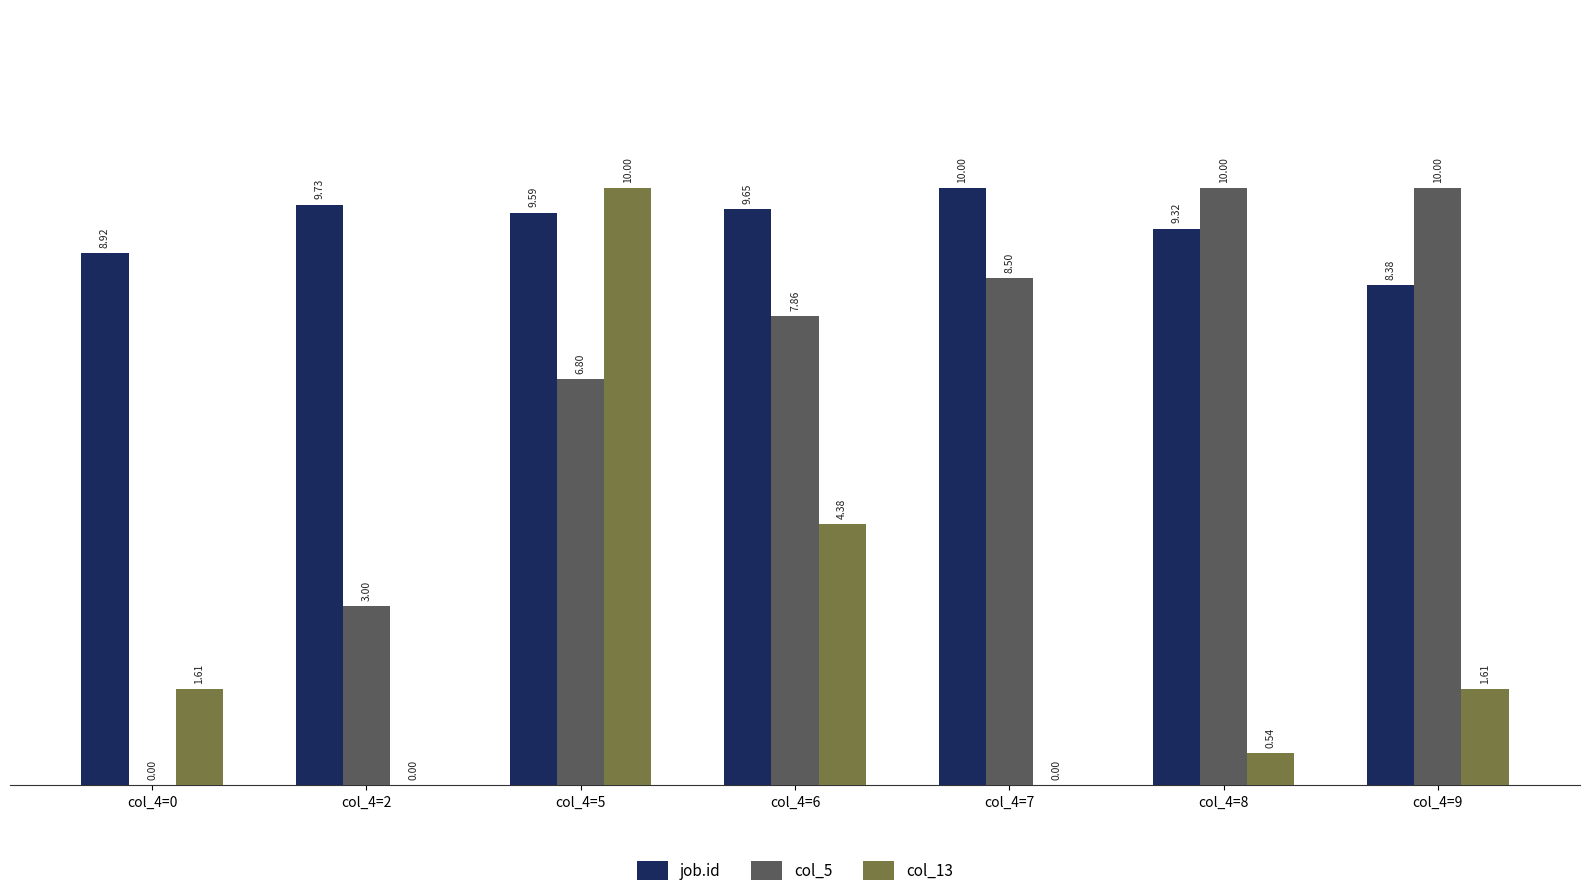

Is the value of col_13 at col_4=7 greater than the value of col_5 at col_4=2?

No